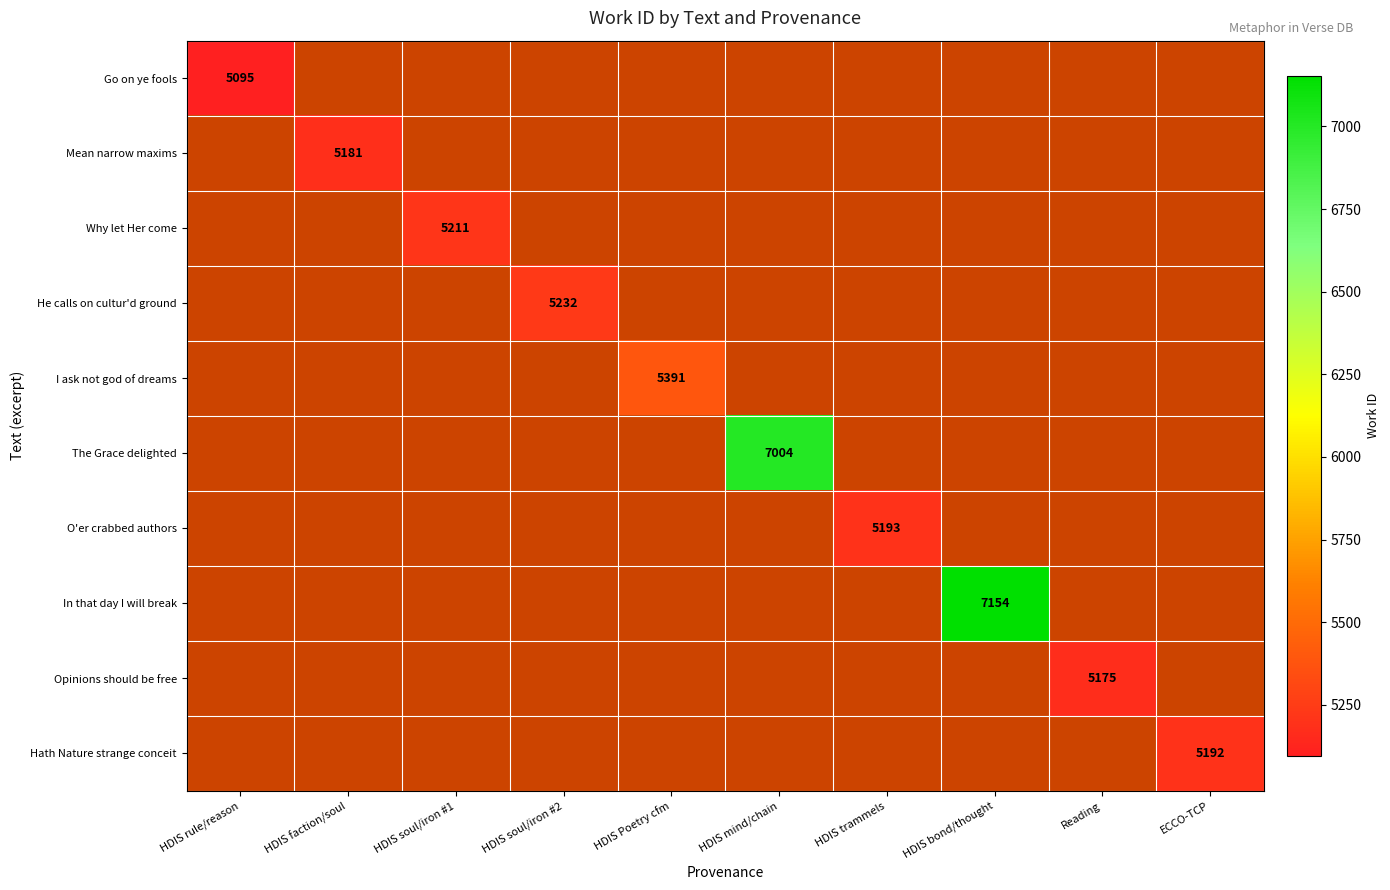

Between HDIS Poetry cfm and HDIS soul/iron #1, which is larger?

HDIS soul/iron #1